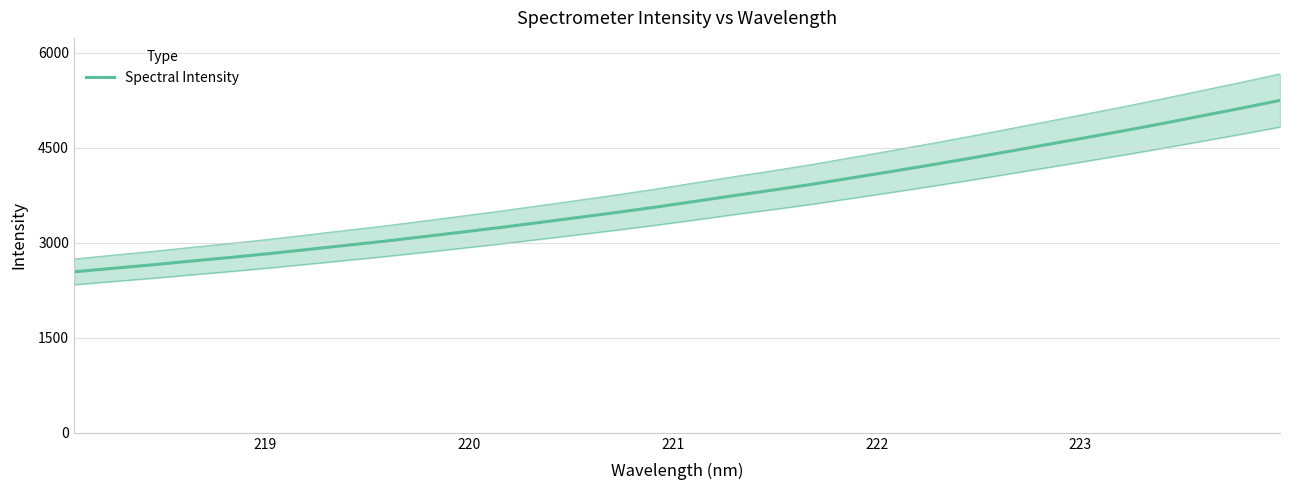

How many lines are shown in the chart?

1